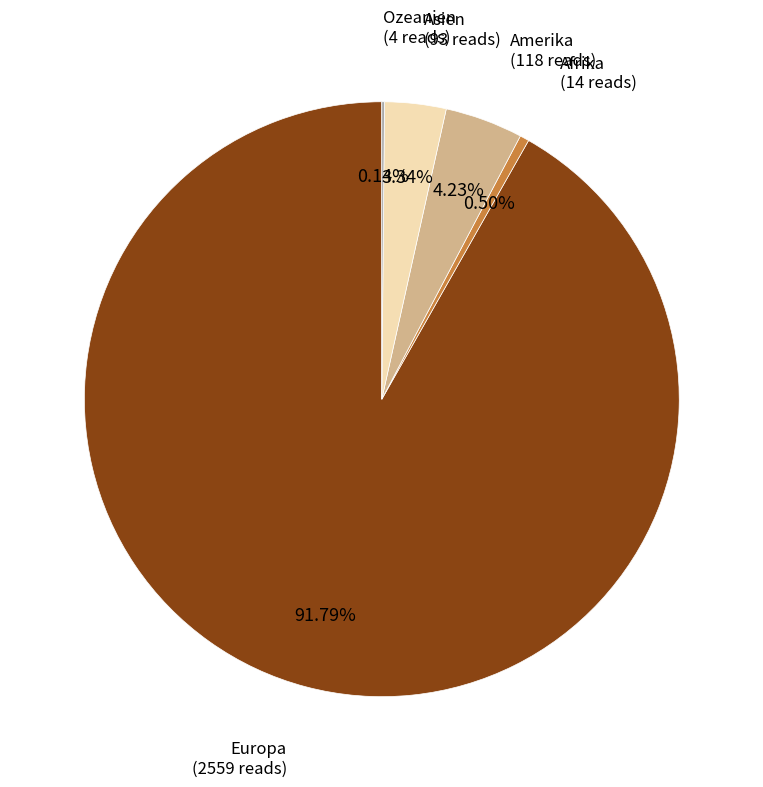

Between Afrika and Asien, which is larger?

Asien